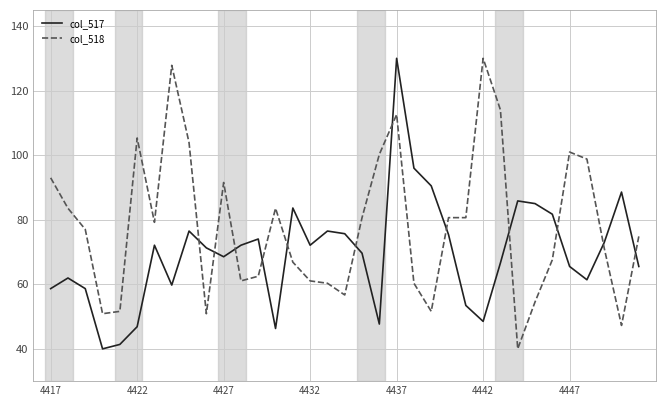

List the series in order of their overall mean, highest first.

col_518, col_517